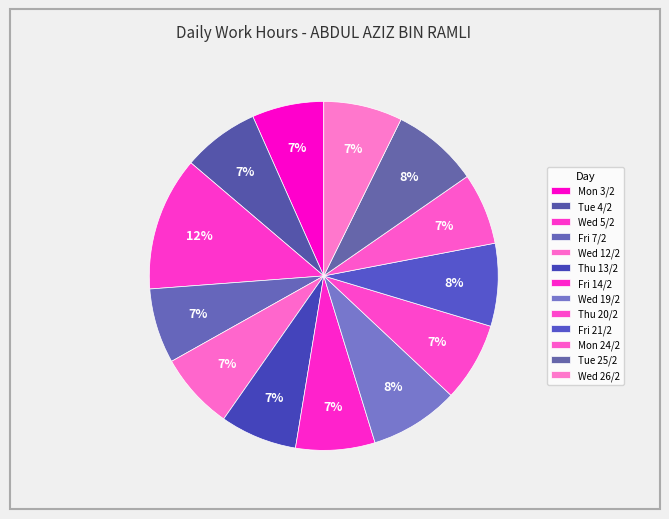

What percentage is the Wed 19/2 slice, to the nearest percent?

8%